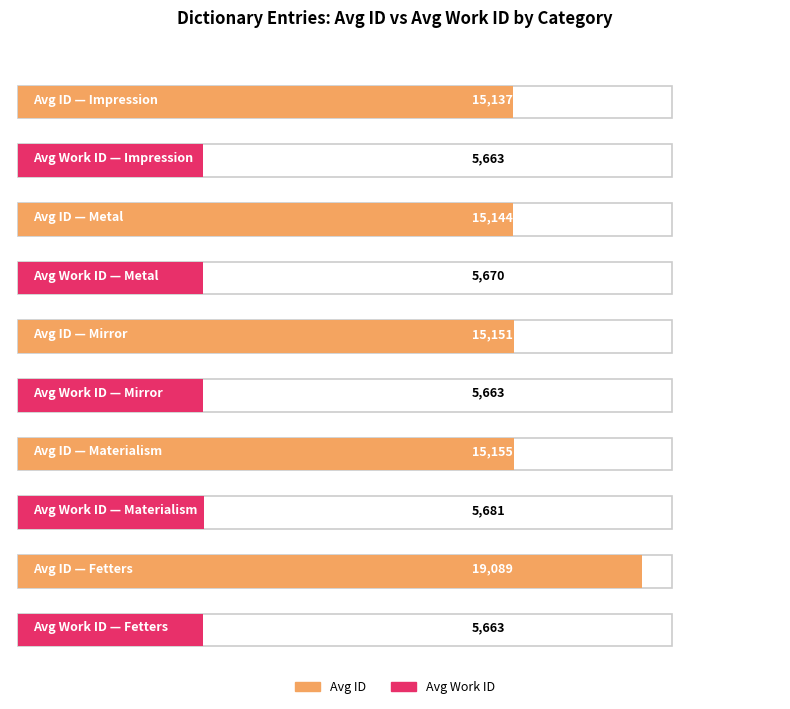

What is the smallest value displayed?

5663